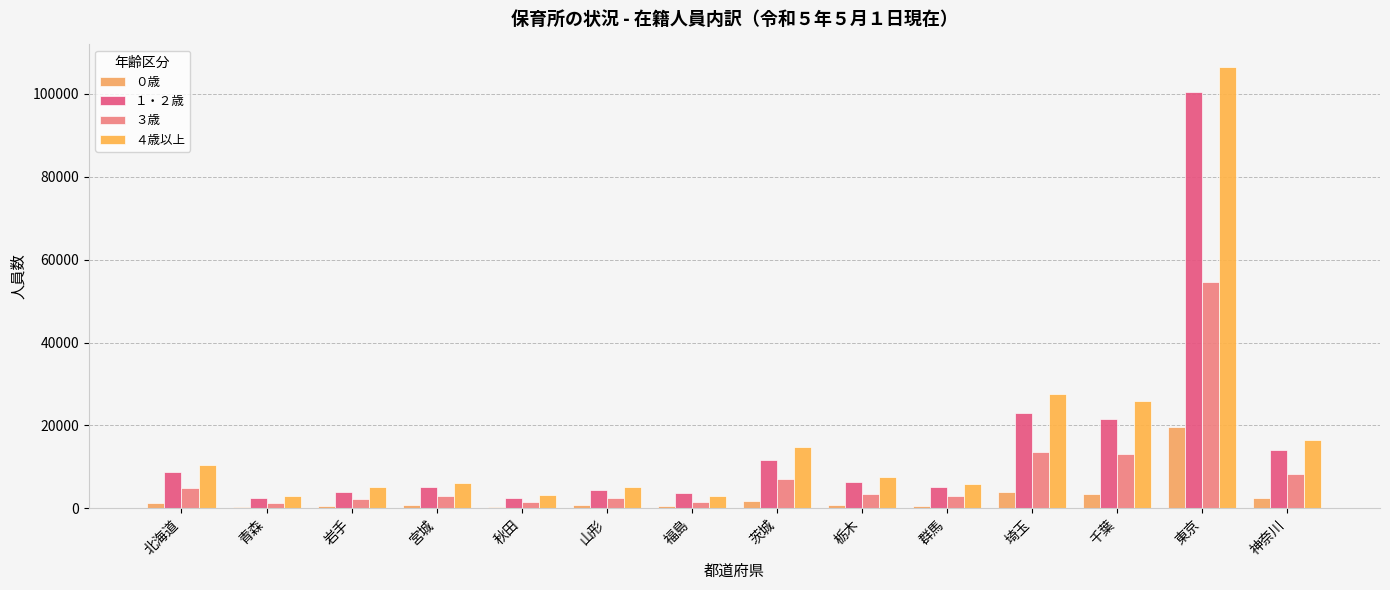

At which label does １・２歳 first exceed 6475?

北海道